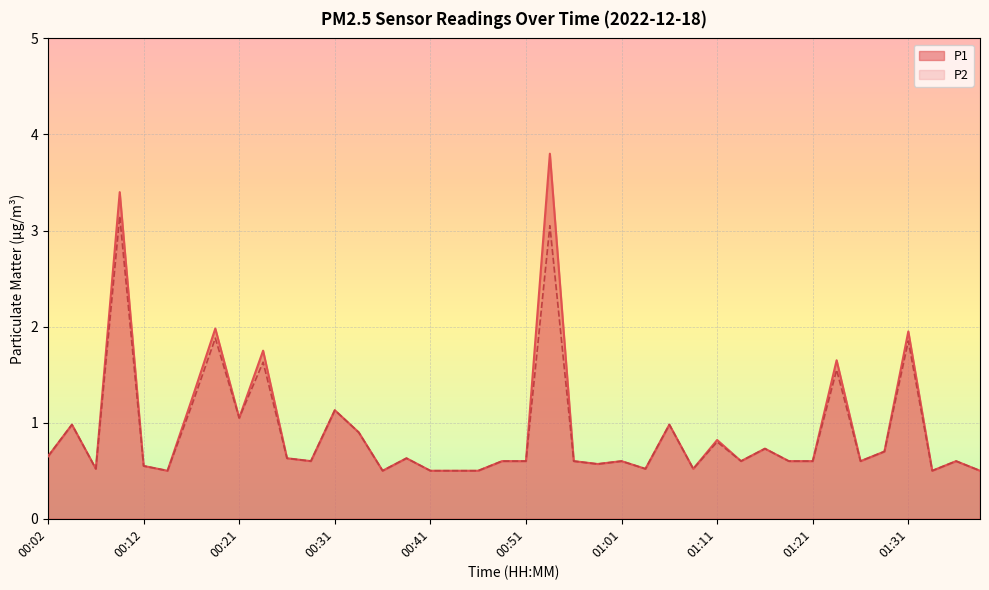

What is the minimum value shown in the chart?

0.5